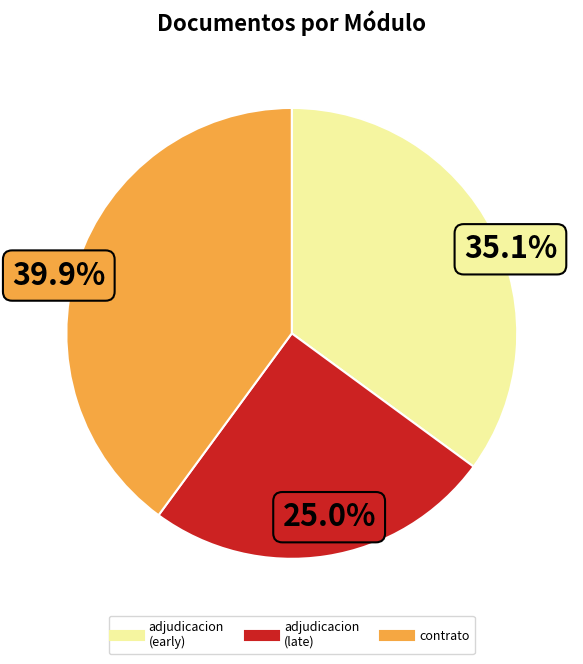

Does any single category account for the majority?

No